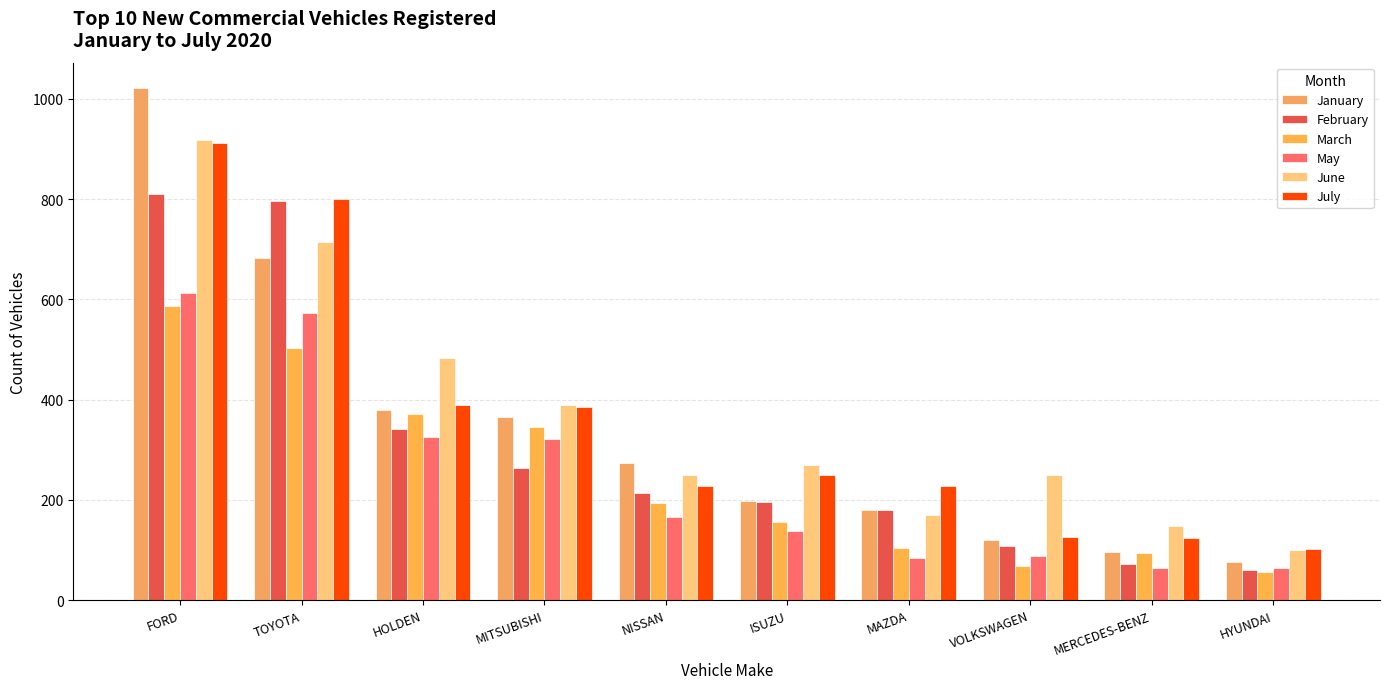

Count the number of data series in this chart.

6